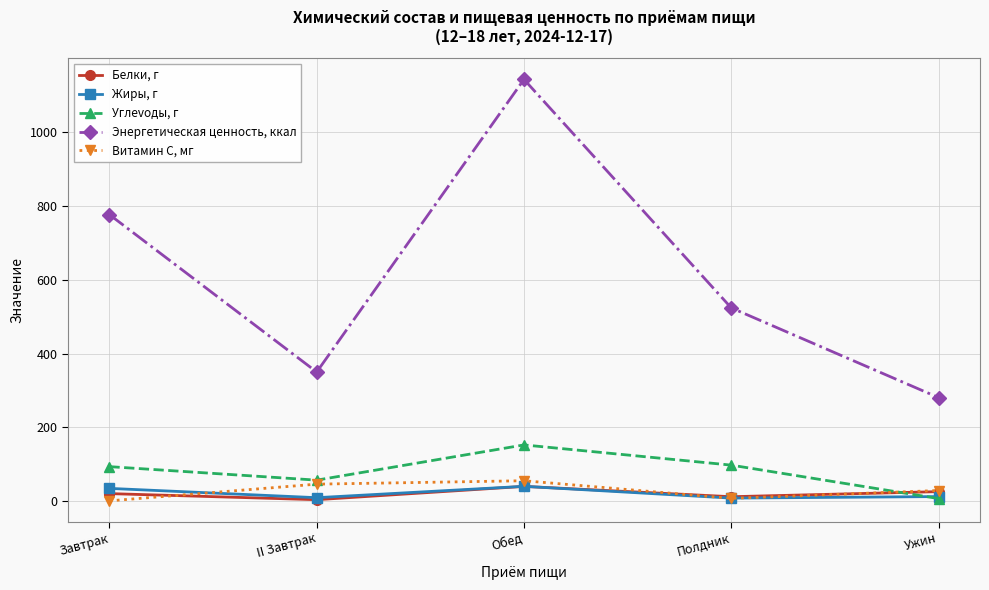

True or false: Жиры, г has more than 0 points higher than both neighbors.

True